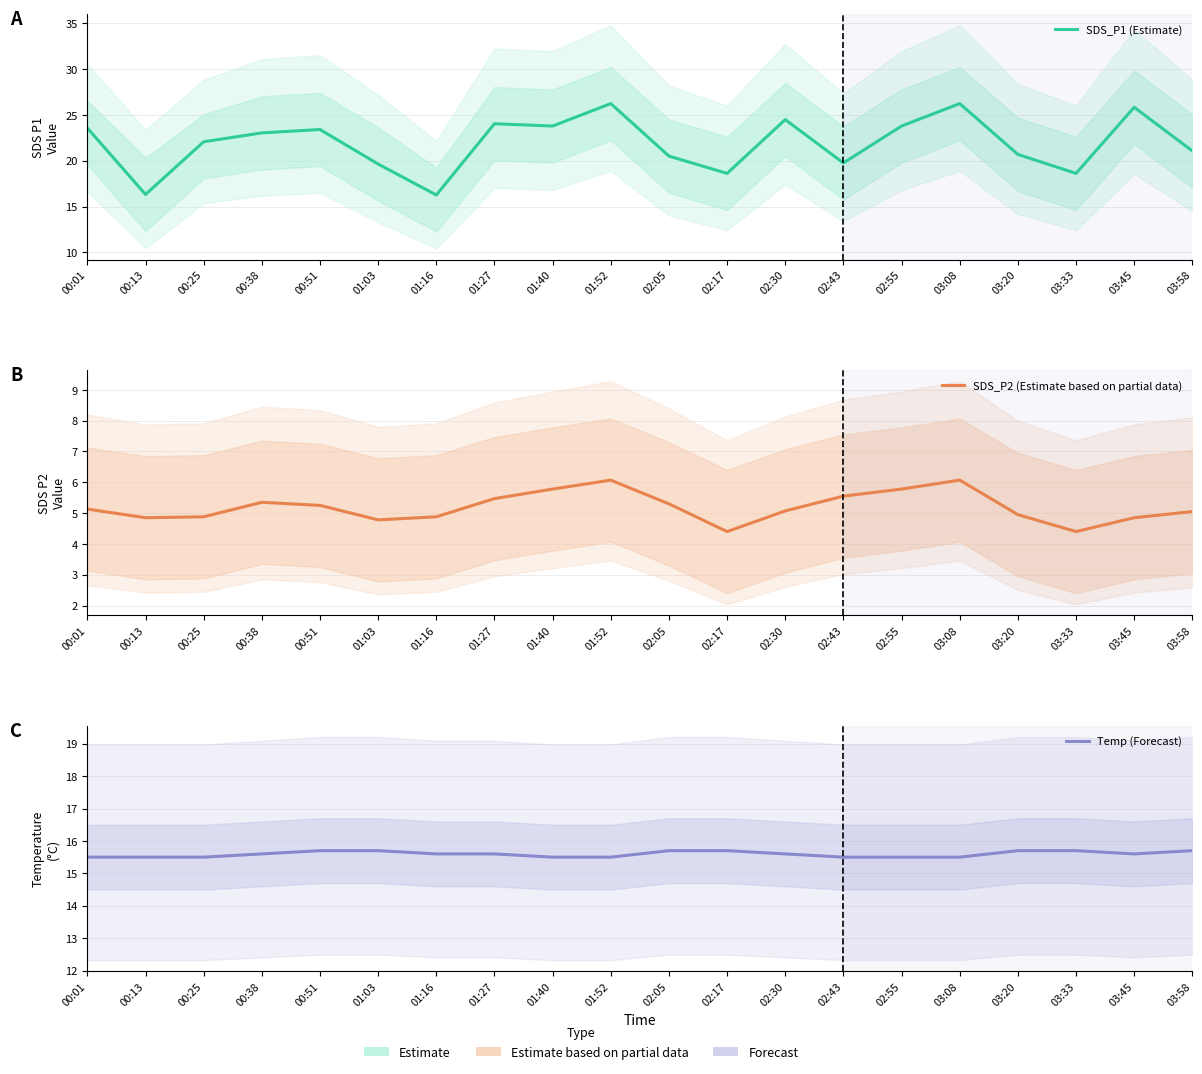

At 01:03, list the series in order from smallest to largest.

SDS_P2 (Estimate based on partial data), Temp (Forecast), SDS_P1 (Estimate)